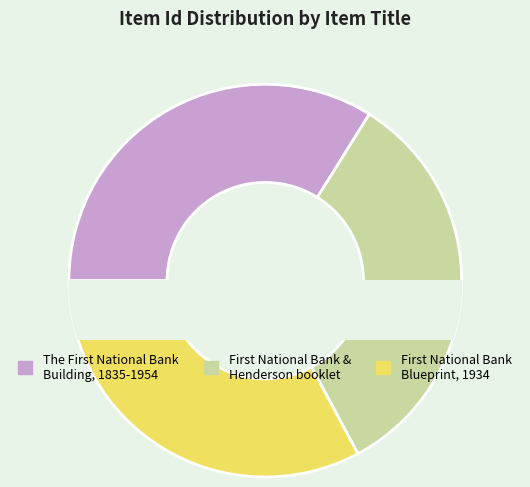

How many segments does this pie chart have?

3